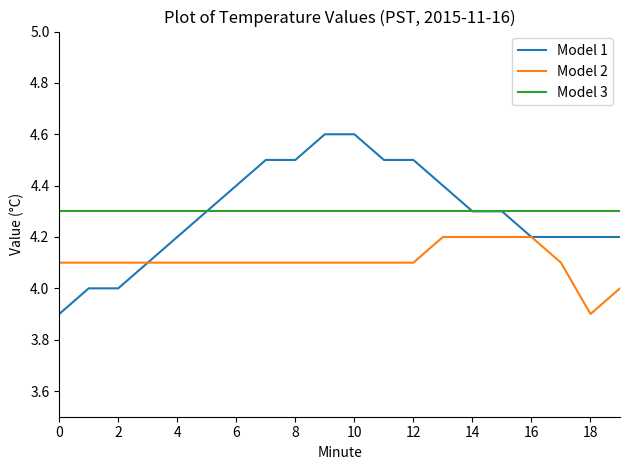

True or false: Model 2 and Model 3 cross at least once.

False